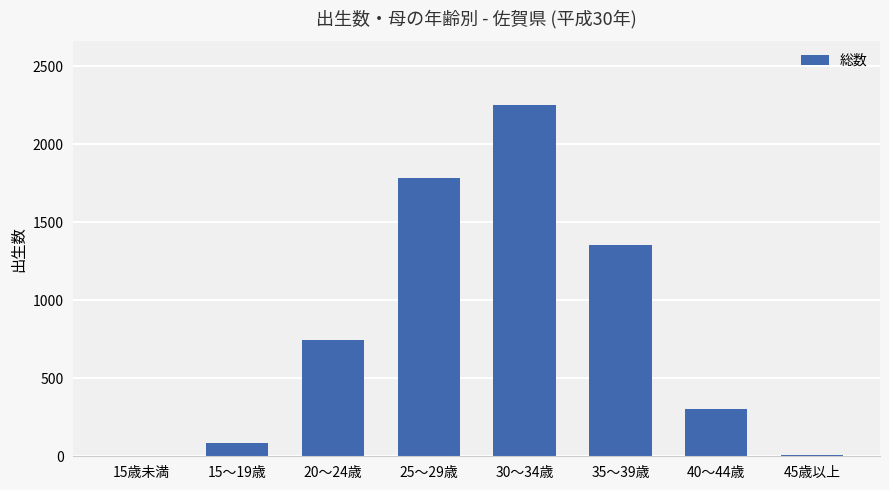

The value at 15歳未満 is 0. True or false?

True